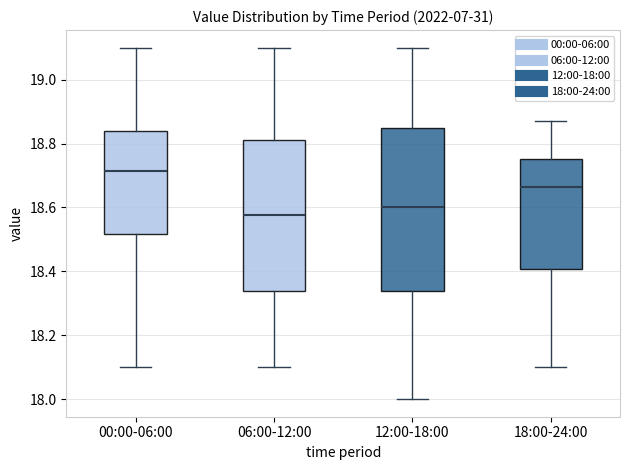

Reading left to right, read every box against the y-axis: the position of its median line, the range the box covers, and the ends of its whiskers. The values are not printed on the chart, so give them approximately, as read against the axis.

00:00-06:00: median 18.72, box 18.52 to 18.84, whiskers 18.10 to 19.10
06:00-12:00: median 18.58, box 18.34 to 18.82, whiskers 18.10 to 19.10
12:00-18:00: median 18.60, box 18.34 to 18.86, whiskers 18.00 to 19.10
18:00-24:00: median 18.66, box 18.40 to 18.76, whiskers 18.10 to 18.88